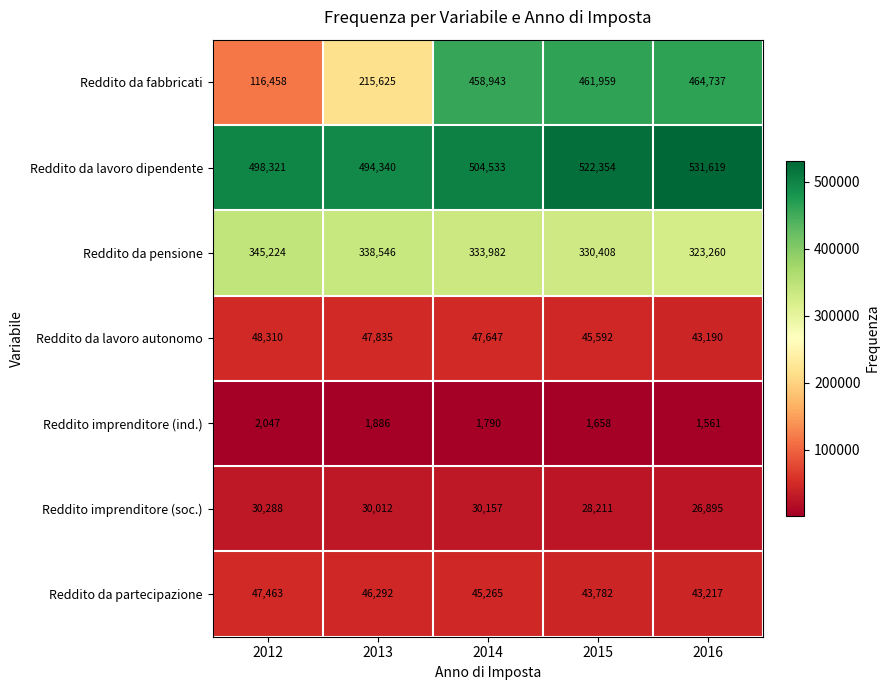

What is the sum of all Reddito da partecipazione values?

226019